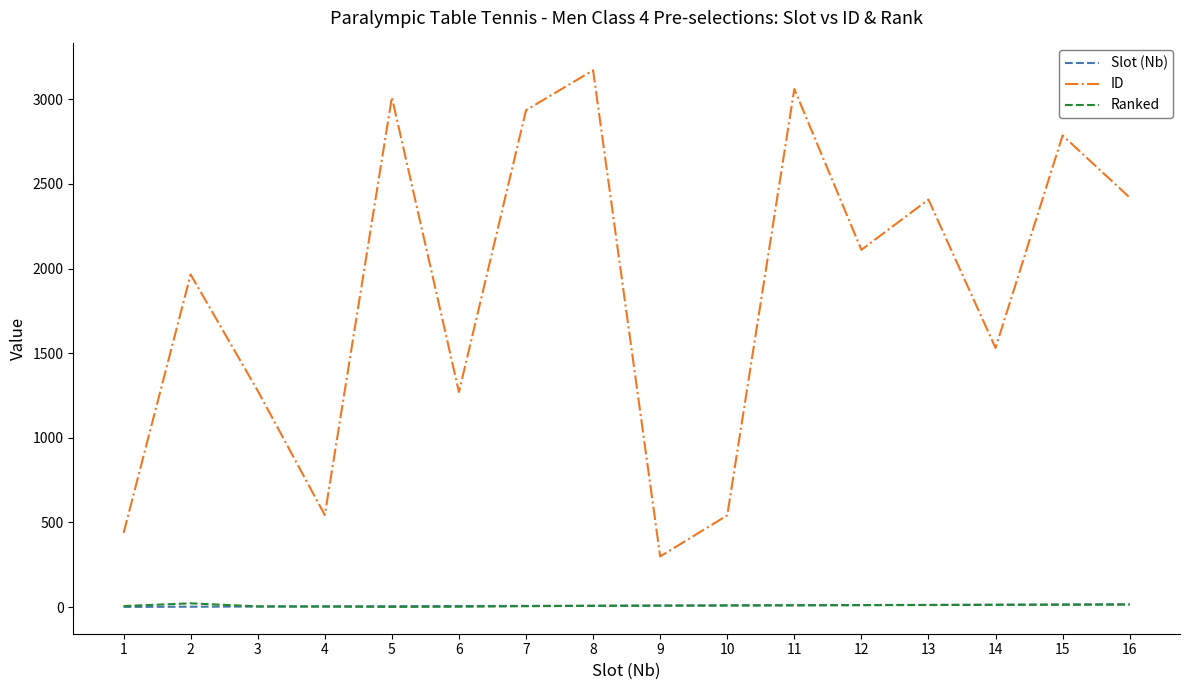

True or false: Slot (Nb) and ID intersect in this chart.

False